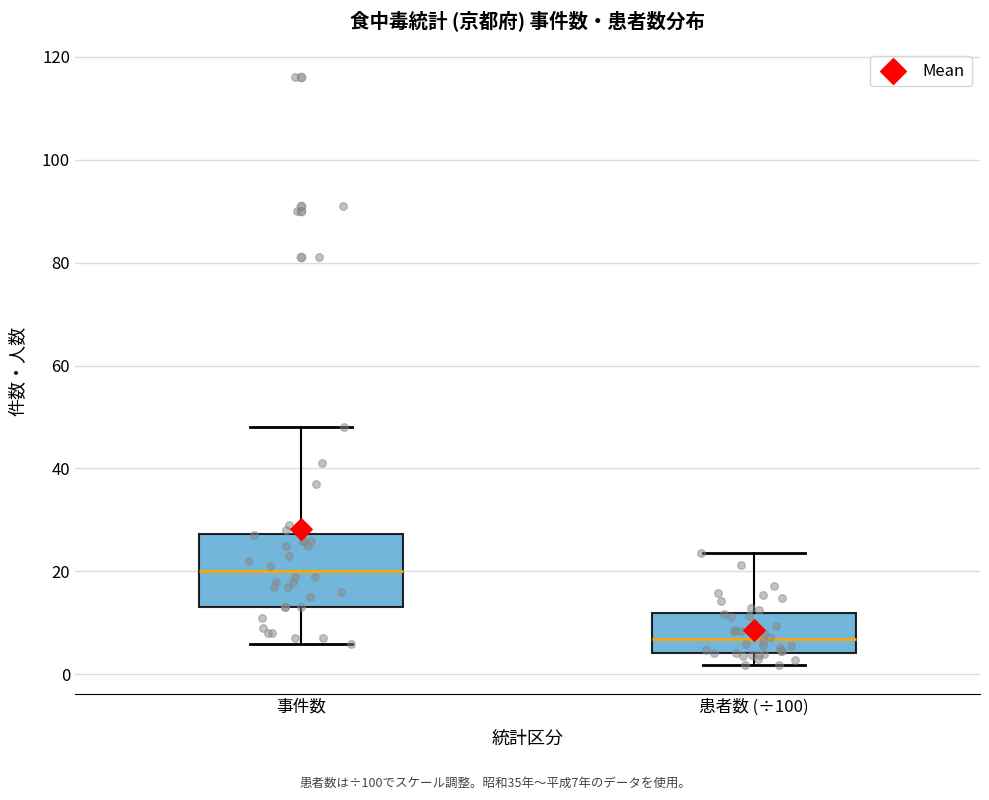

Reading left to right, read every box against the y-axis: the position of its median line, the range the box covers, and the ends of its whiskers. The values are not printed on the chart, so give them approximately, as read against the axis.

事件数: median 20, box 14 to 28, whiskers 6 to 48
患者数 (÷100): median 6, box 4 to 12, whiskers 2 to 24